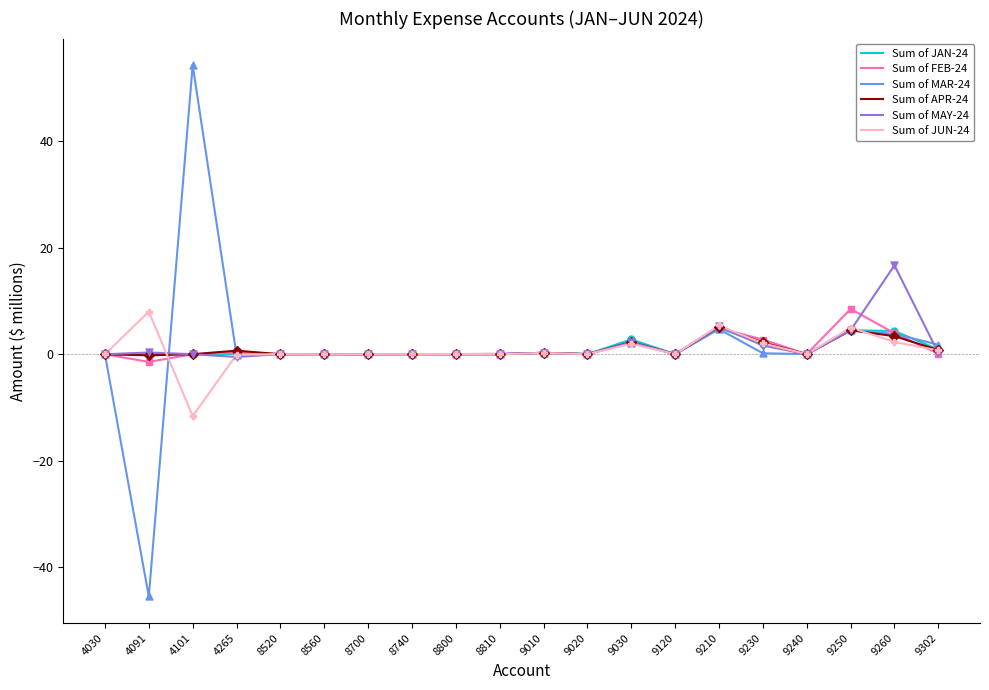

What is the total value across all series at 9302?

4.5